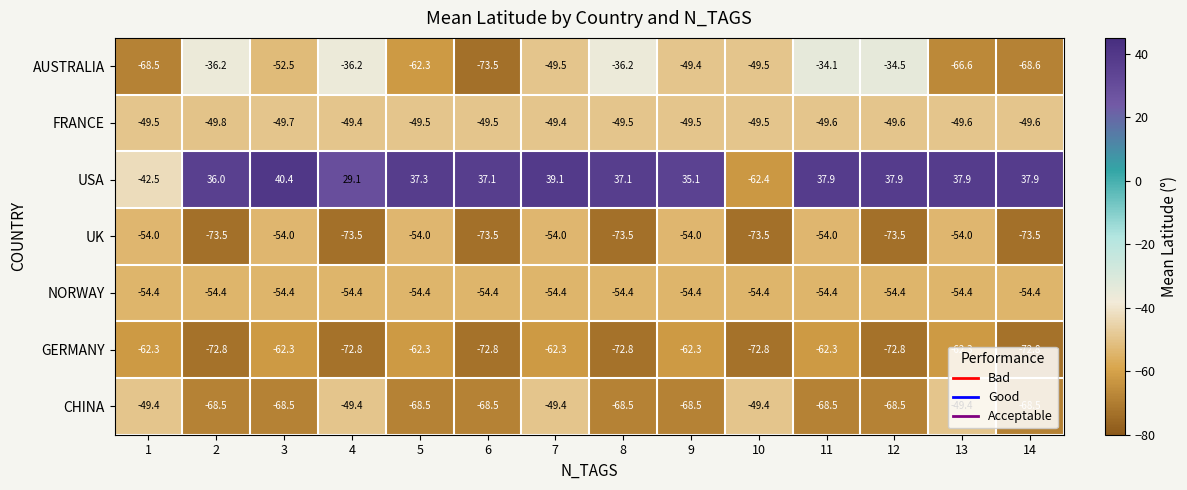

What value does the NORWAY series have at 3?

-54.4